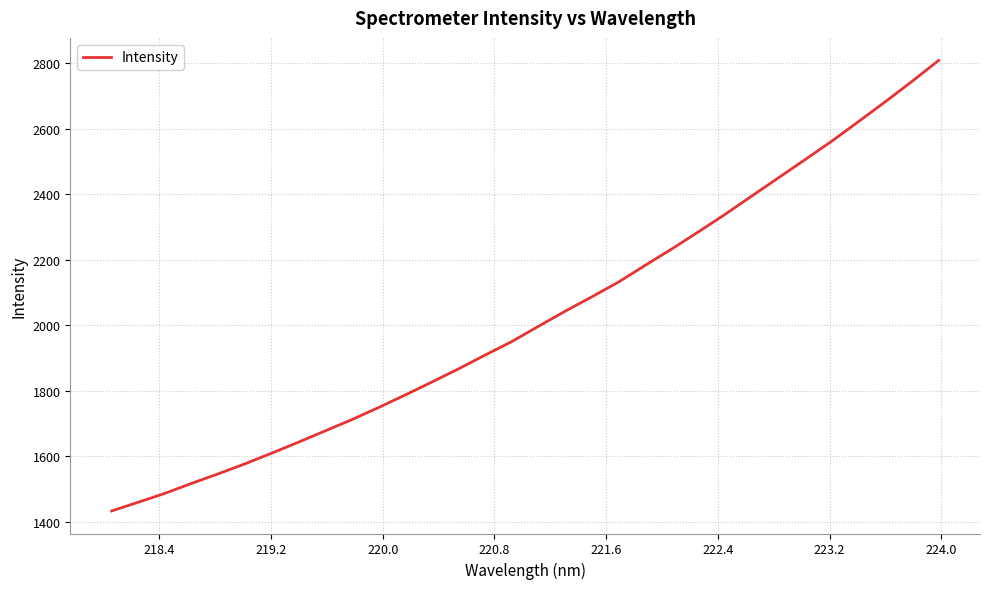

What is the maximum value shown in the chart?

2808.5